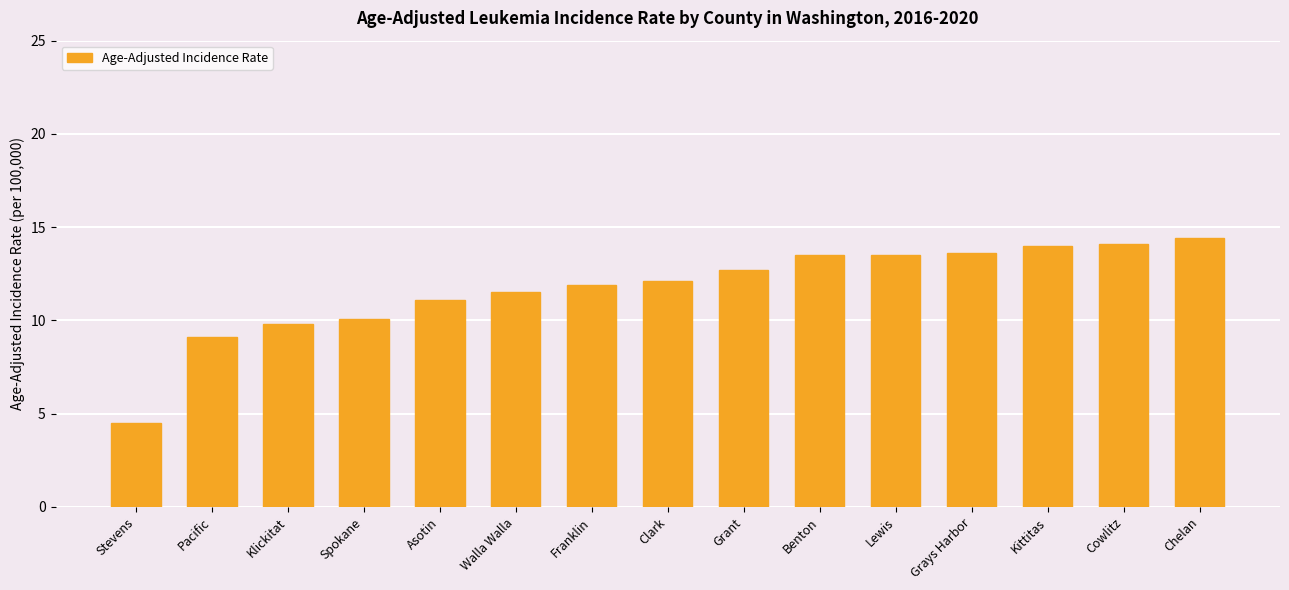

What value does the data have at Chelan?

14.4